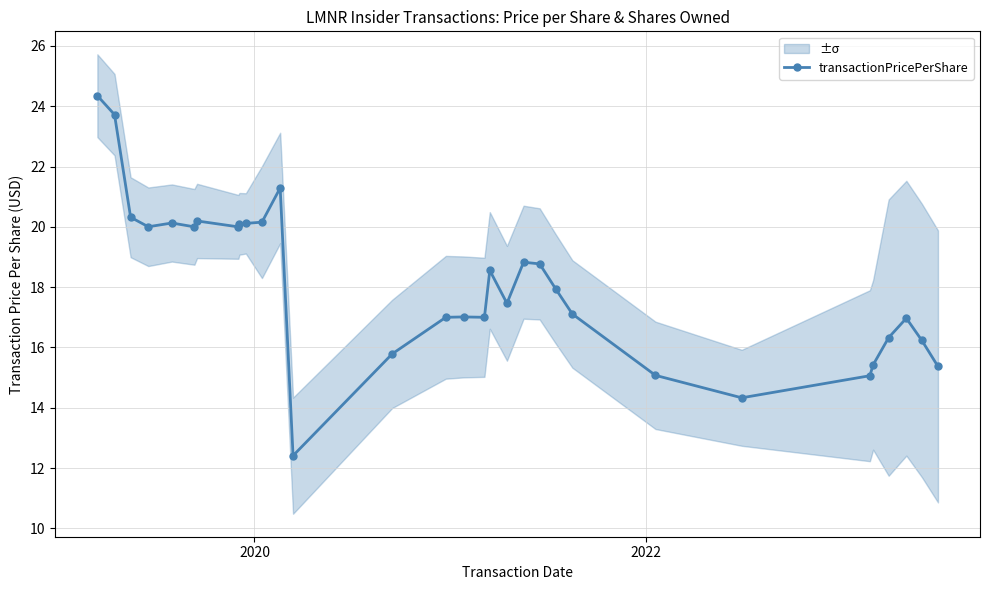

Reading right to left, list all the values displayed in this chart.

15.4	16.2	17.0	16.3	15.4	15.1	14.3	15.1	17.1	17.9	18.8	18.8	17.5	18.6	17.0	17.0	17.0	15.8	12.4	21.3	20.2	20.1	20.1	20.0	20.2	20.0	20.1	20.0	20.3	23.7	24.4